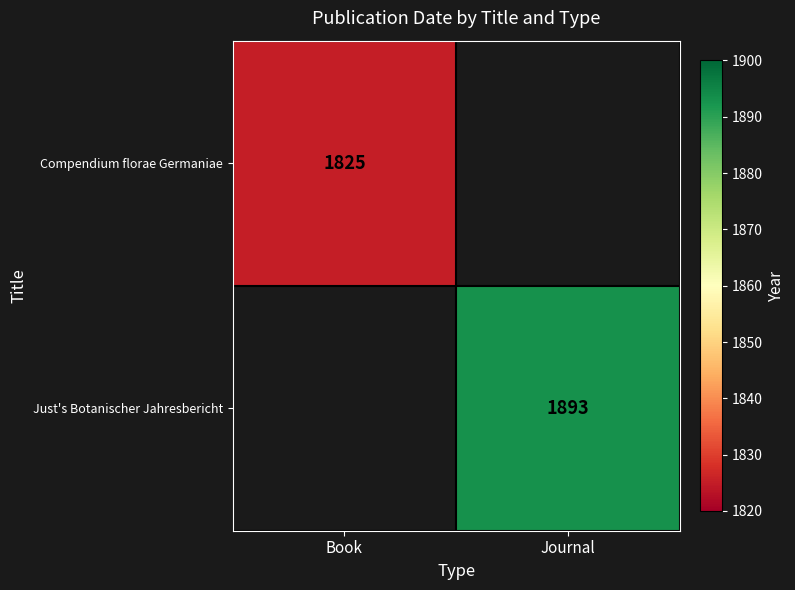

How many data points does each series have?

2